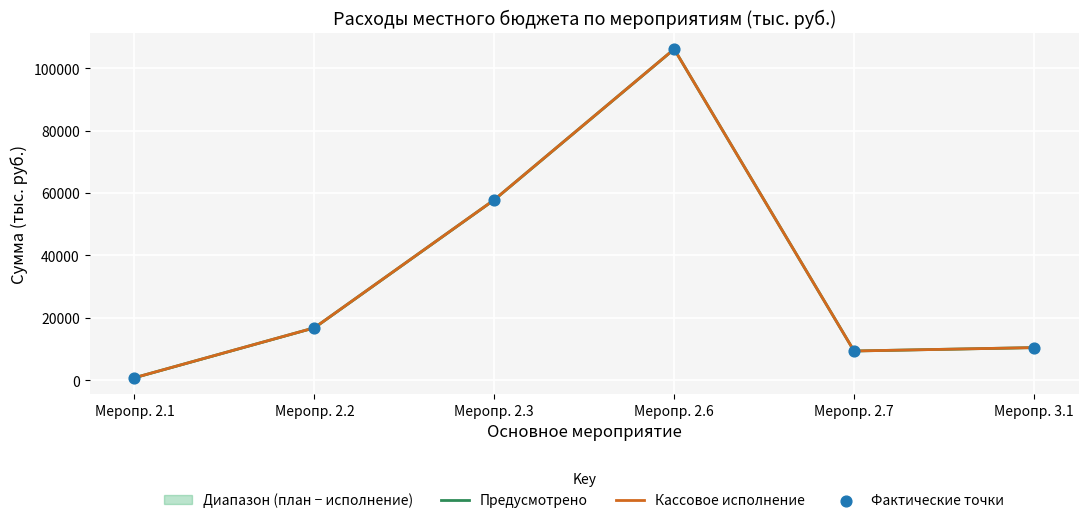

Which series has the largest total across all categories?

Предусмотрено